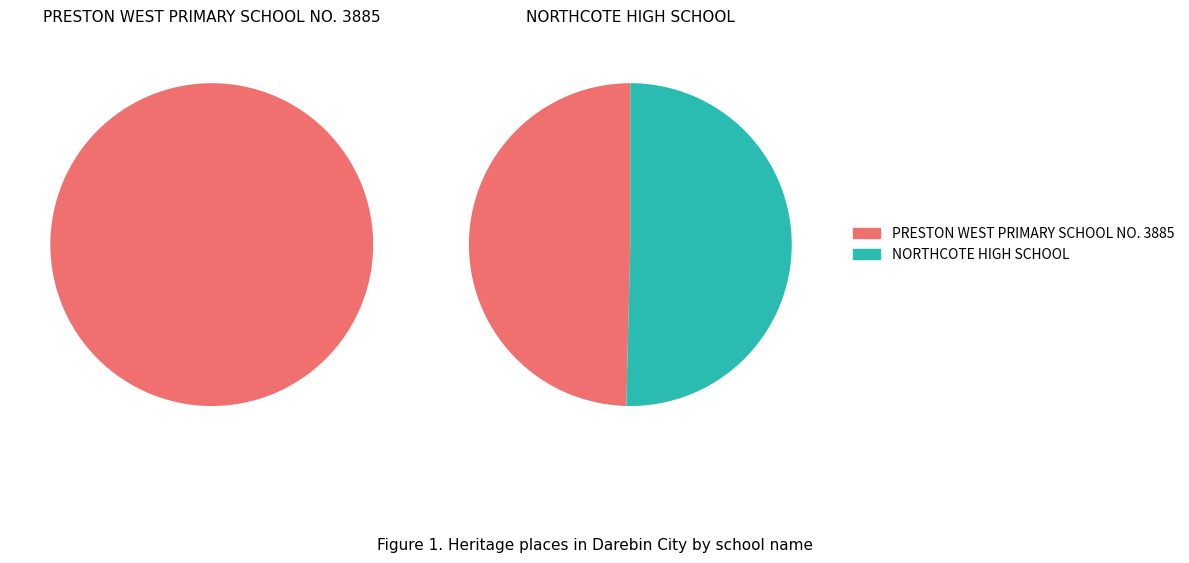

Which slice is the smallest?

PRESTON WEST PRIMARY SCHOOL NO. 3885